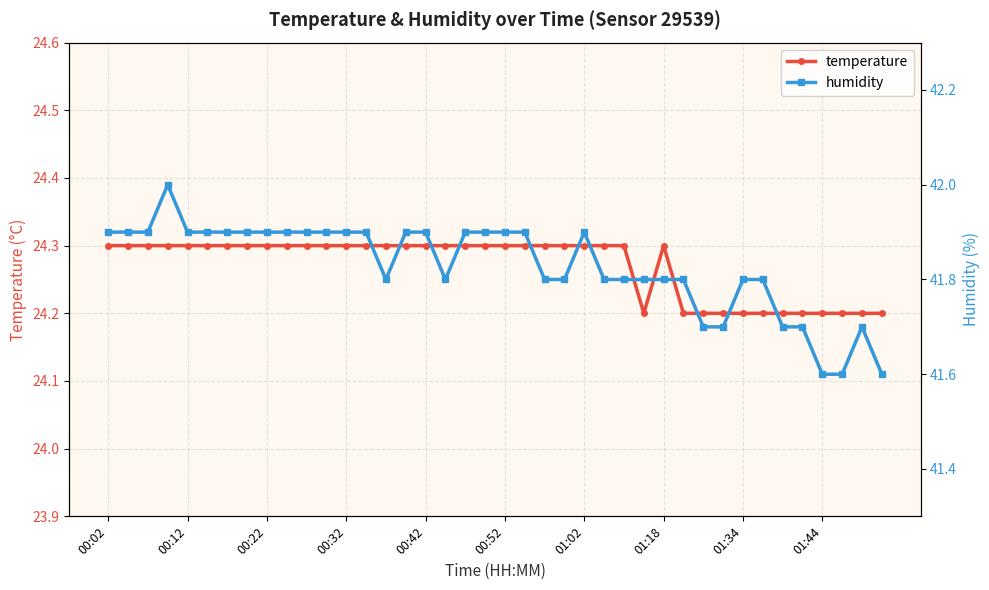

How many interior local peaks does the humidity series have?

3